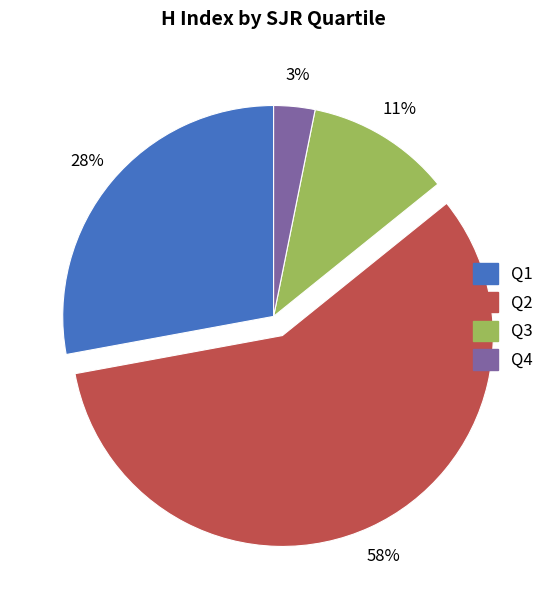

True or false: Q3 accounts for 25% of the total.

False